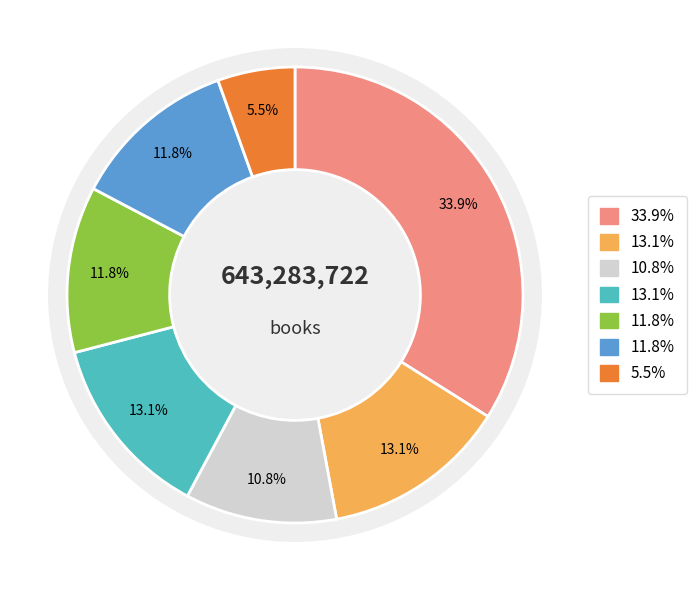

Combined, what portion of the pie is Fake Friend! and Name Game!?

24.9%